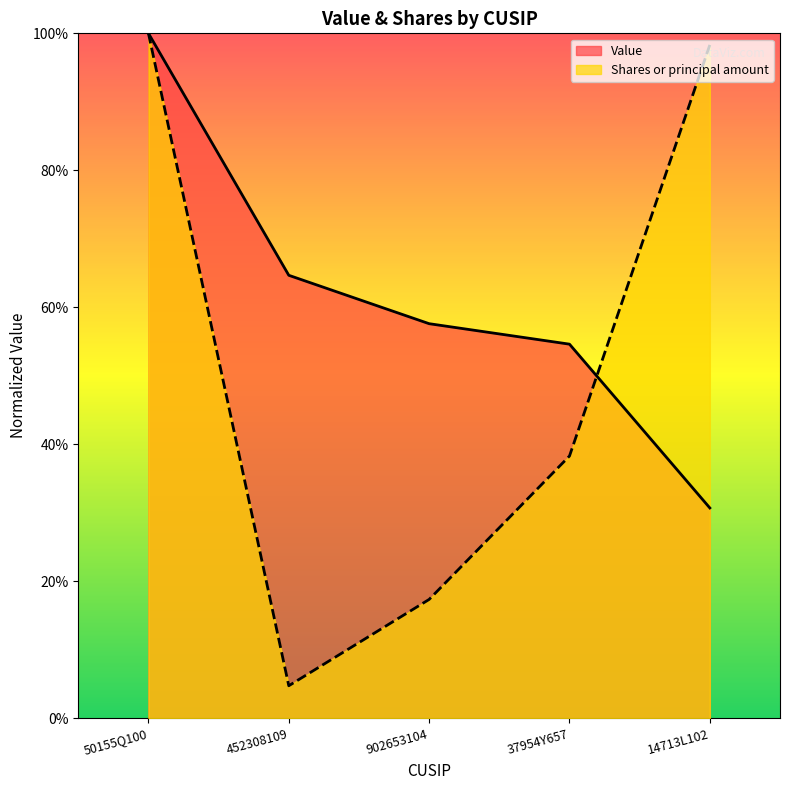

Rank the series at 37954Y657 from lowest to highest value.

Shares or principal amount, Value